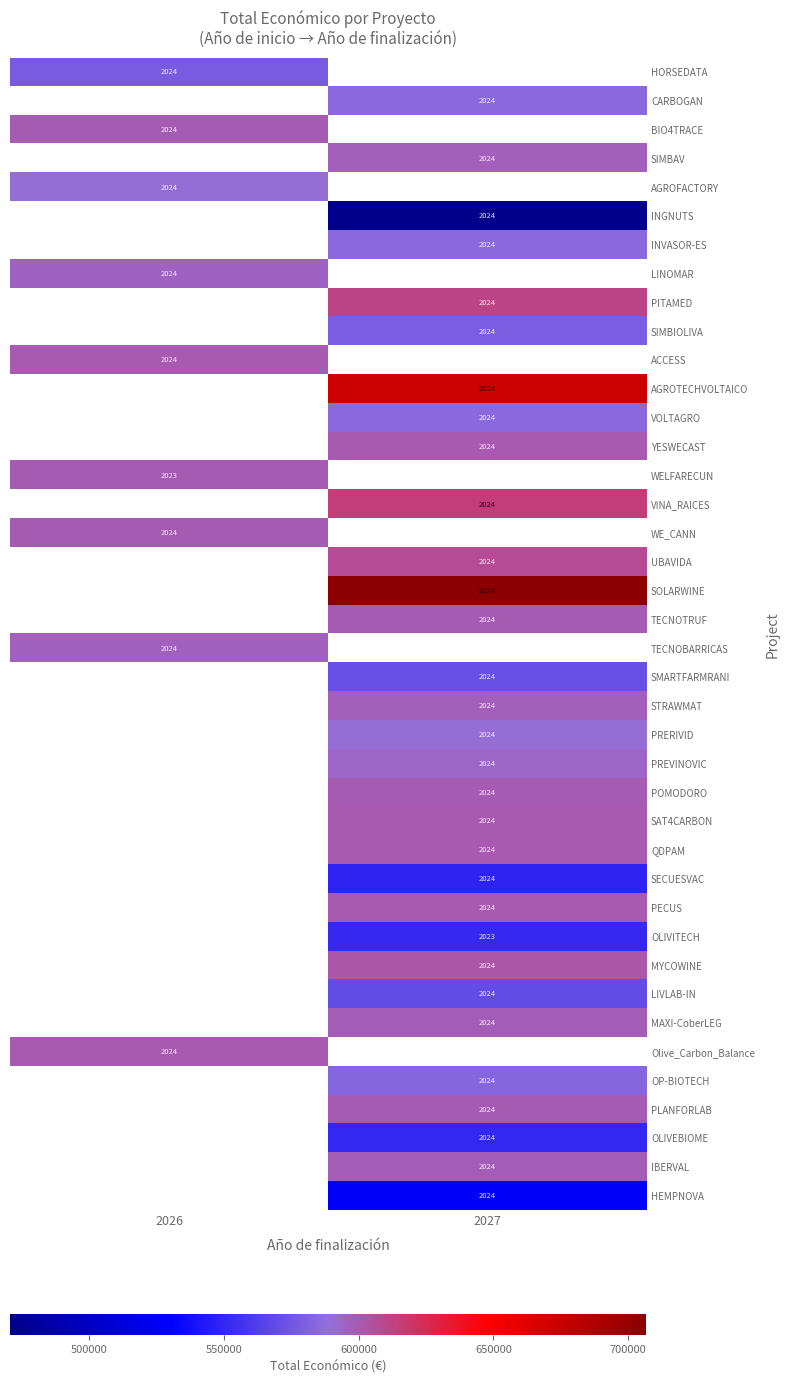

What is the smallest value displayed?

470675.0